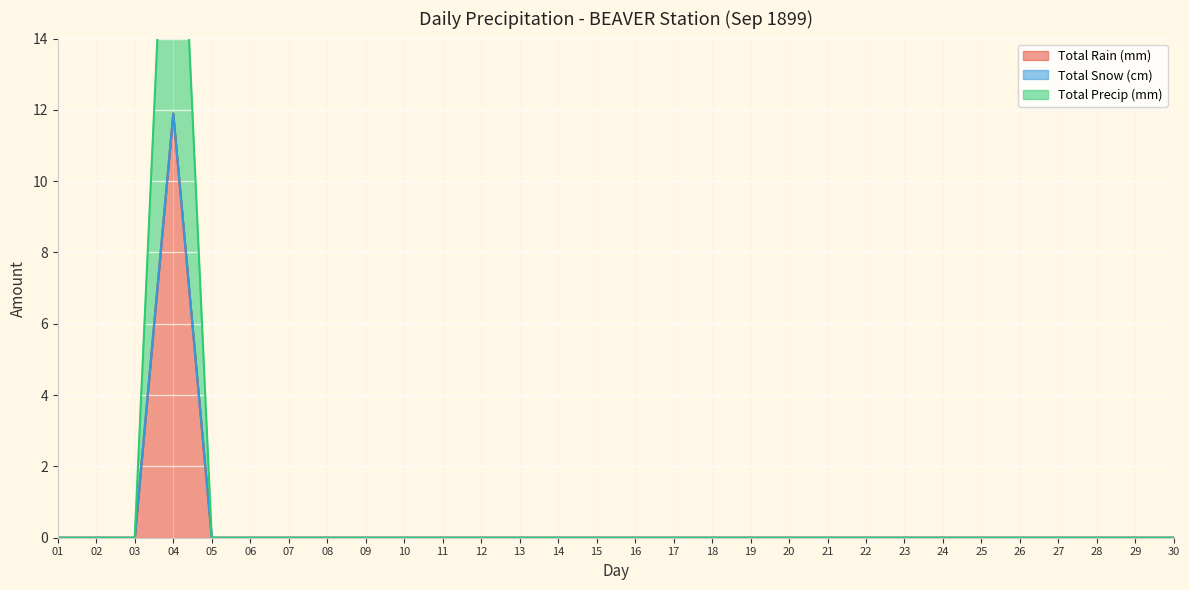

In Total Rain (mm), how many points are higher than both neighbors (excluding endpoints)?

1